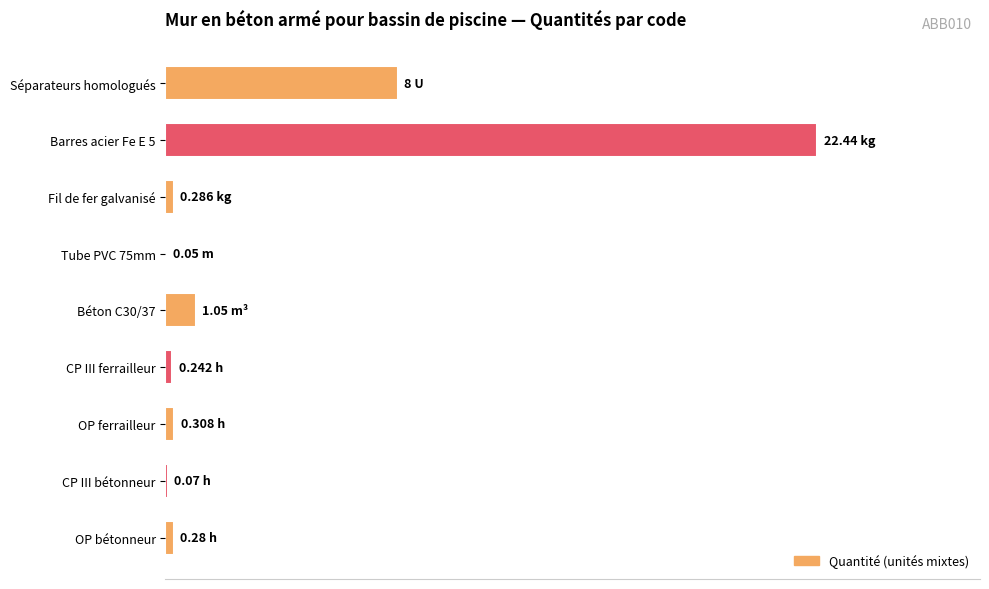

What is the sum of all values?

32.7